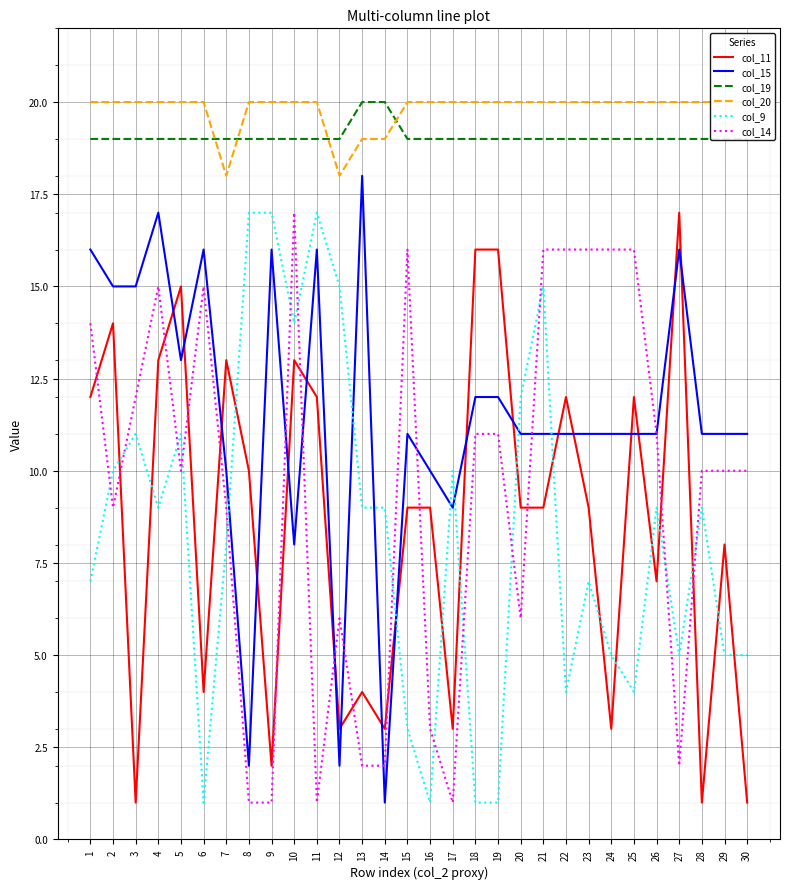

Rank the categories by col_20 value from lowest to highest.

7, 12, 13, 14, 1, 2, 3, 4, 5, 6, 8, 9, 10, 11, 15, 16, 17, 18, 19, 20, 21, 22, 23, 24, 25, 26, 27, 28, 29, 30